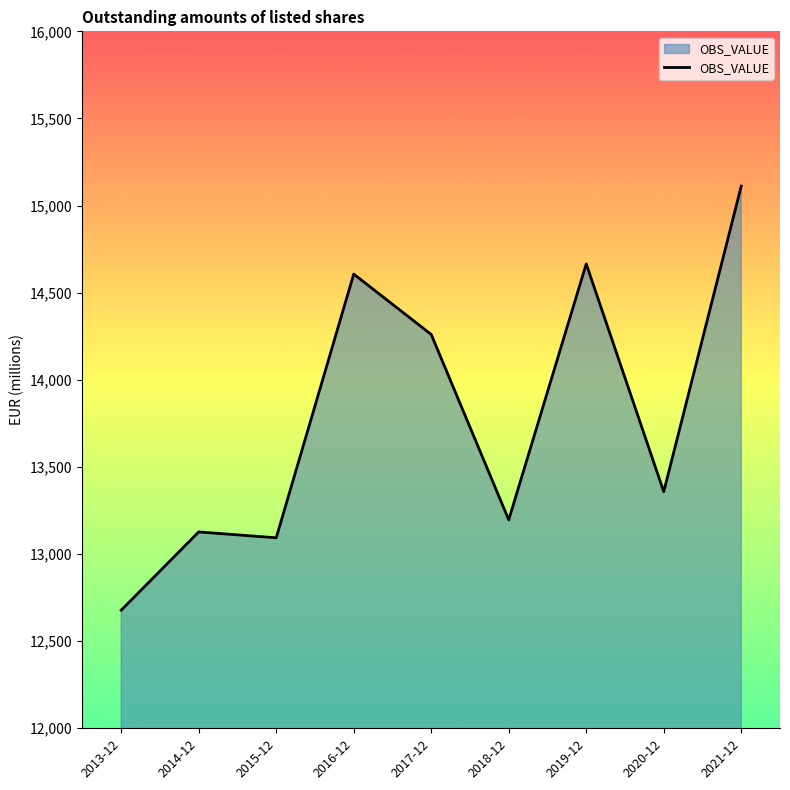

How many values exceed 13357?

5